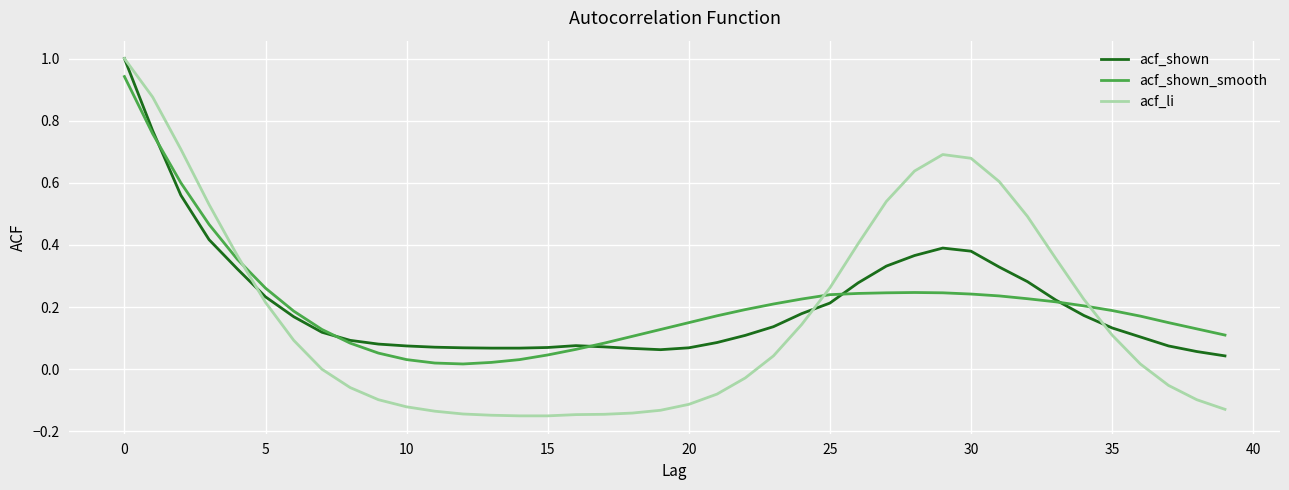

Which series has the widest spread of values?

acf_li